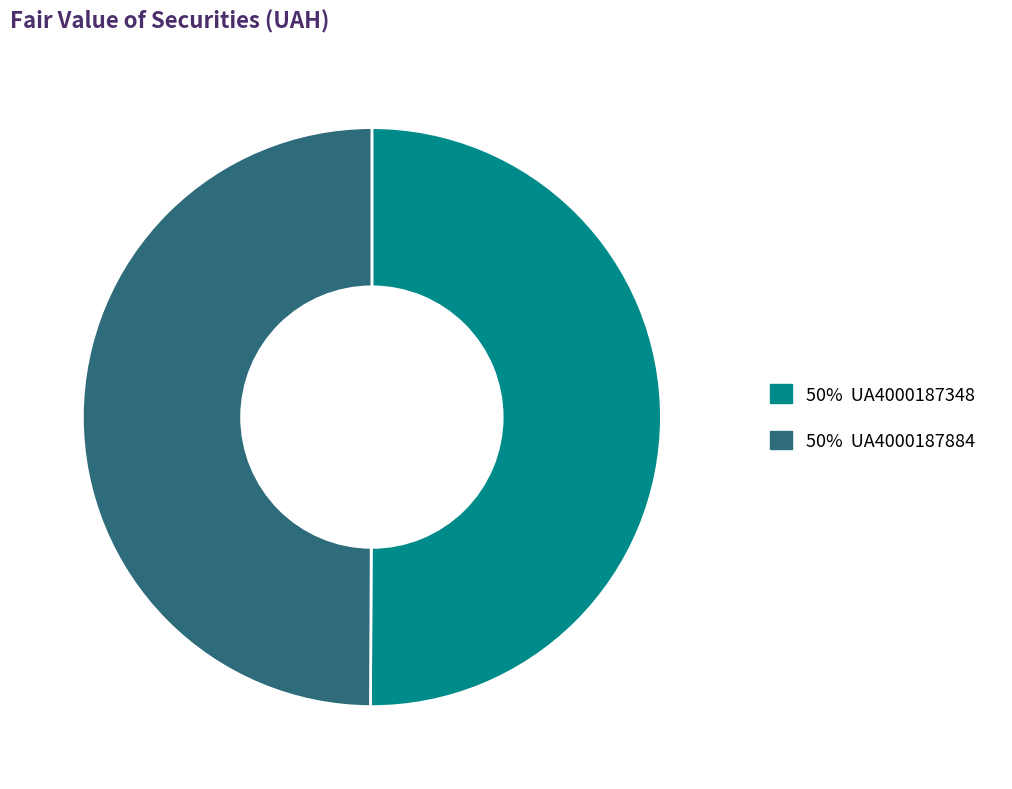

What is the ratio of the value at 50% UA4000187884 to the value at 50% UA4000187348?

1.0